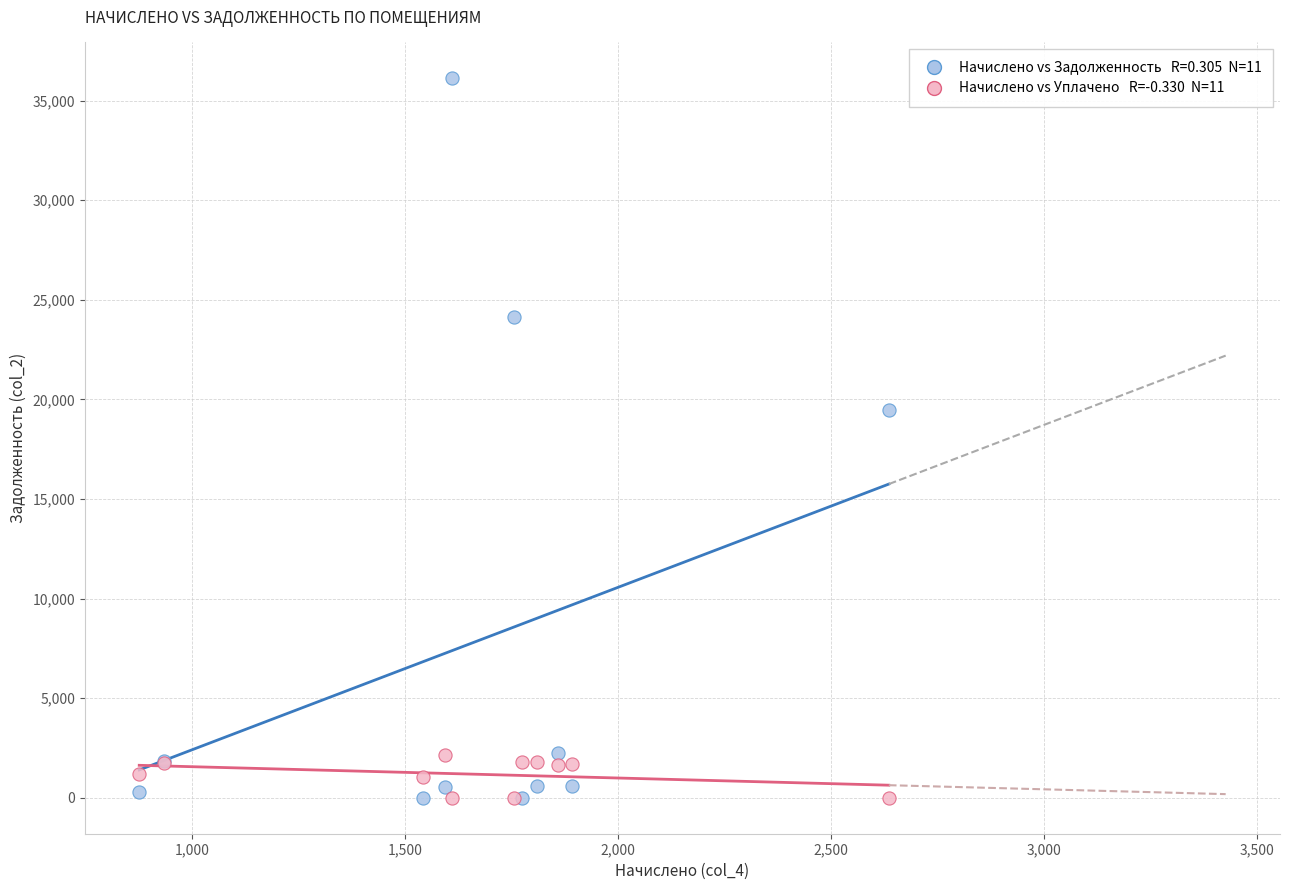

Across all series, what Y value is closest to 18056?

19474.9